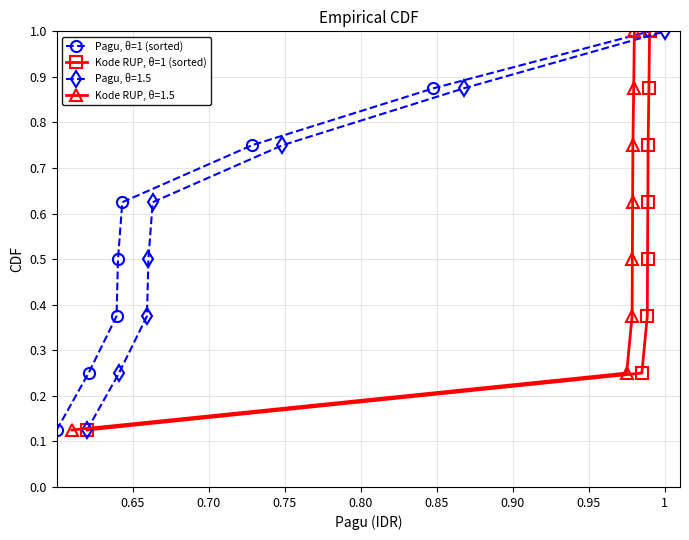

At how many categories does at least one series exceed 0?

8